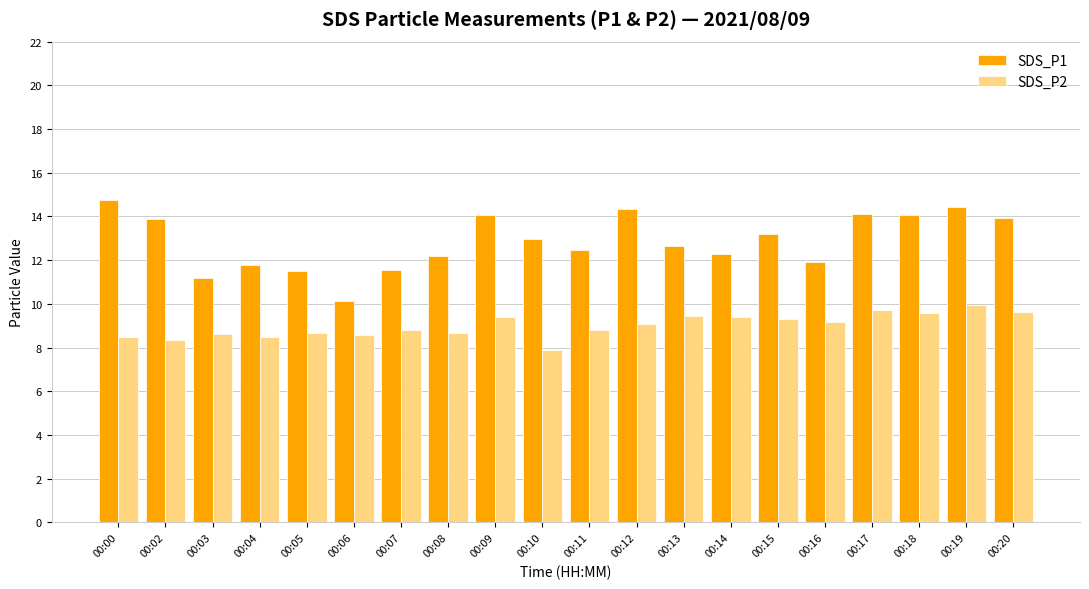

What is the total value across all series at 00:12?

23.4